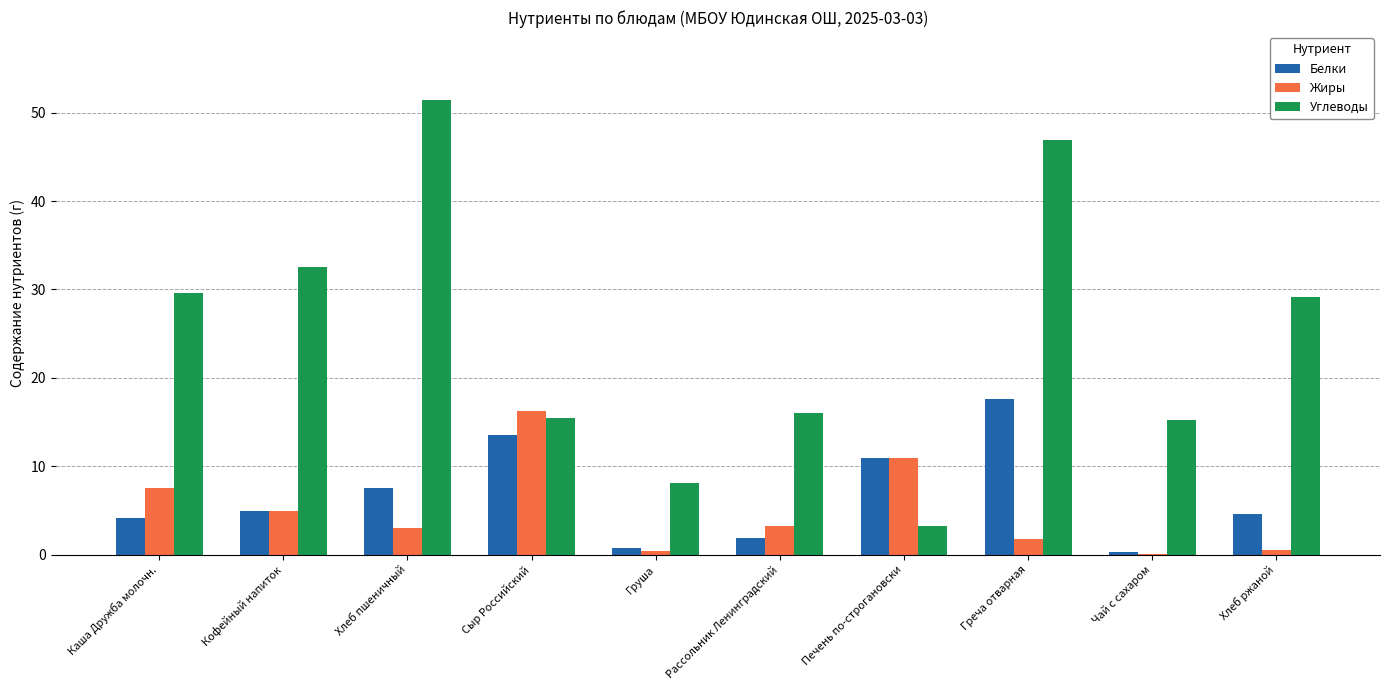

What is the maximum value shown in the chart?

51.4